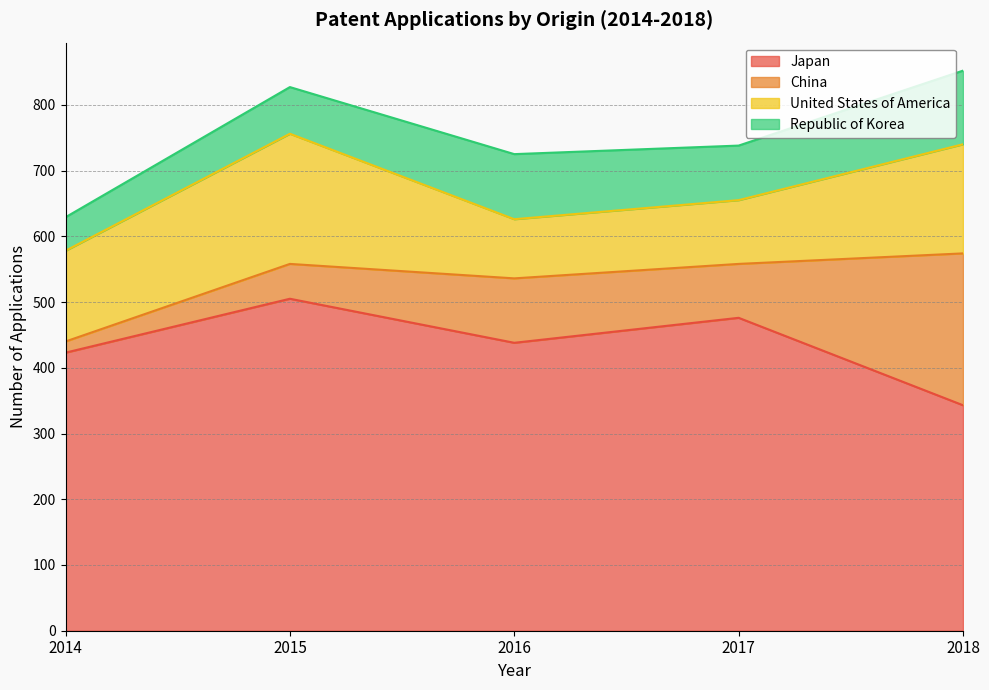

Does the chart display data point markers on the line(s)?

No